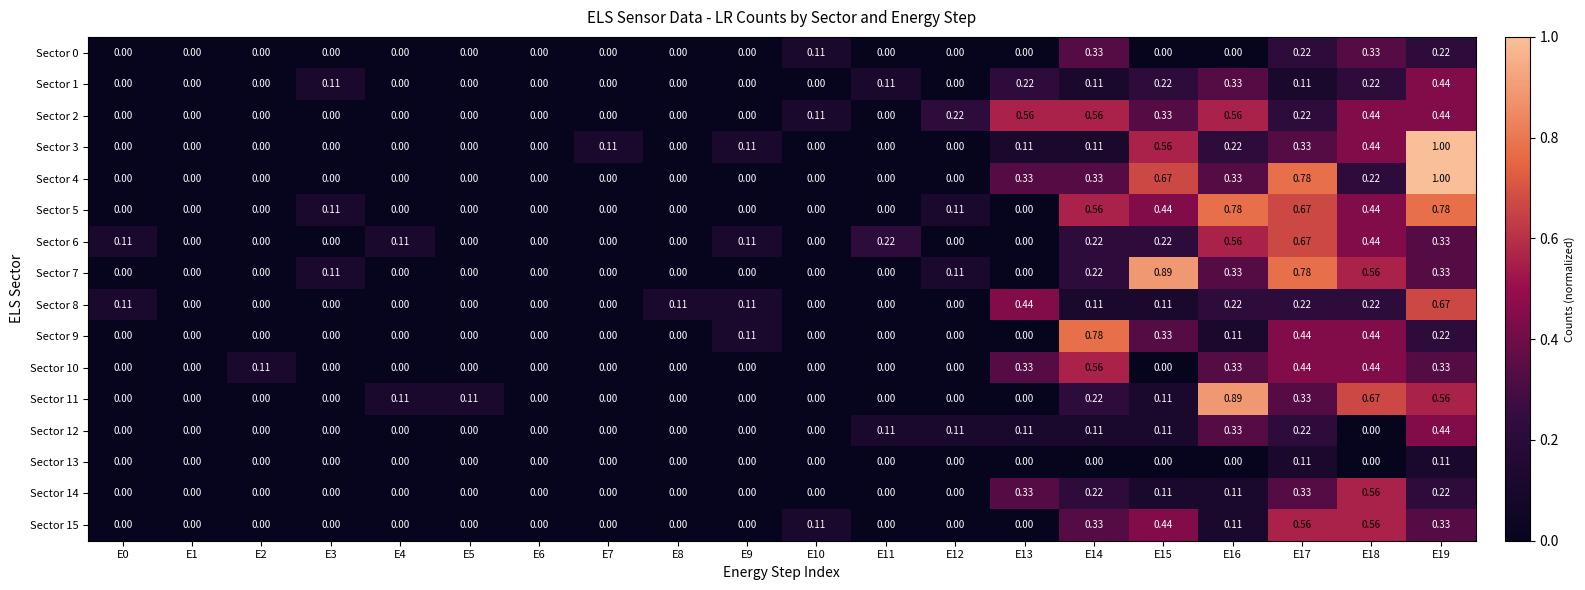

Is the value of Sector 3 at E6 greater than the value of Sector 7 at E15?

No